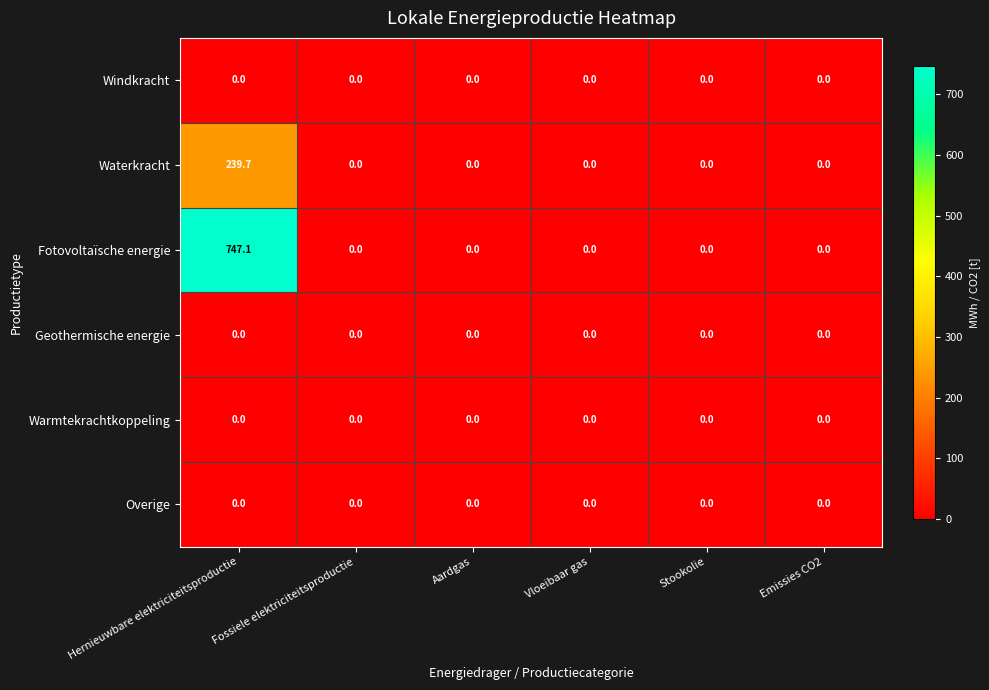

At which category is the sum across all series the highest?

Hernieuwbare elektriciteitsproductie